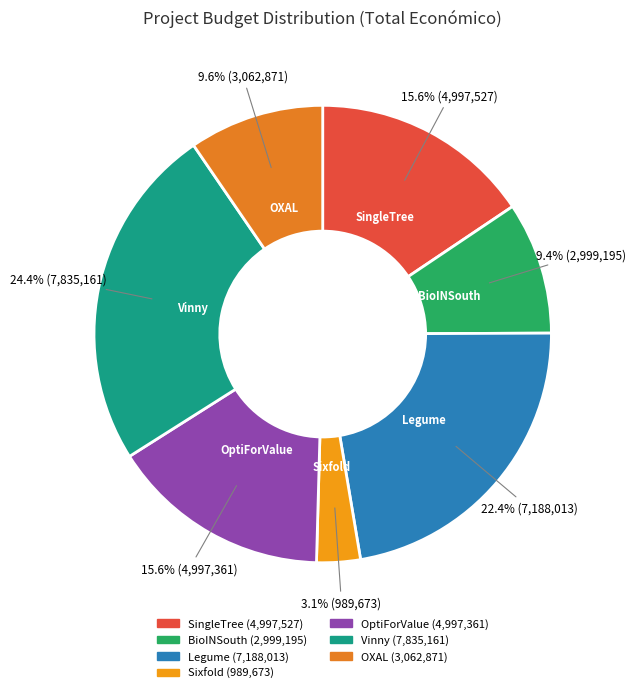

To the nearest percent, what percentage of the pie is Sixfold?

3%